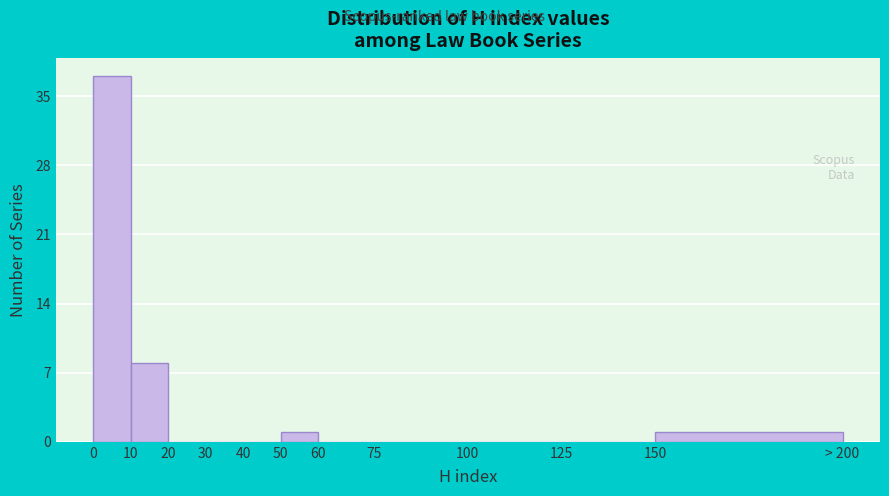

Reading left to right, what are all the values shown in this chart?

0=37	10=8	20=0	30=0	40=0	50=1	60=0	75=0	100=0	125=0	150=1